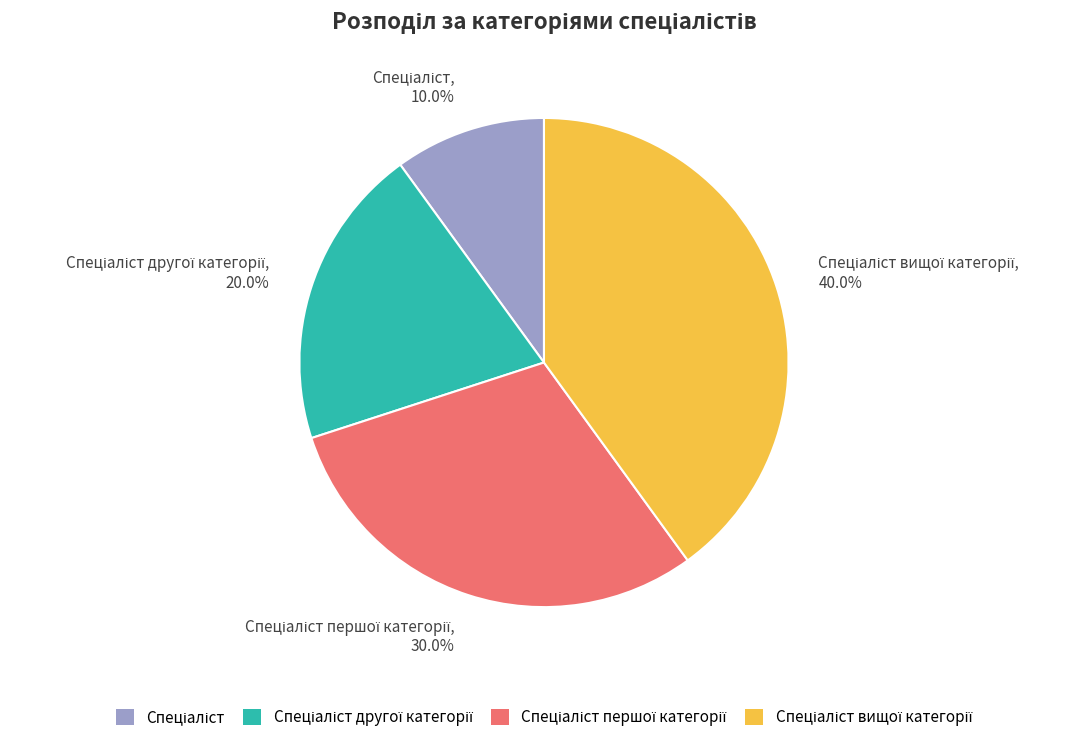

Is there a majority slice in this chart?

No